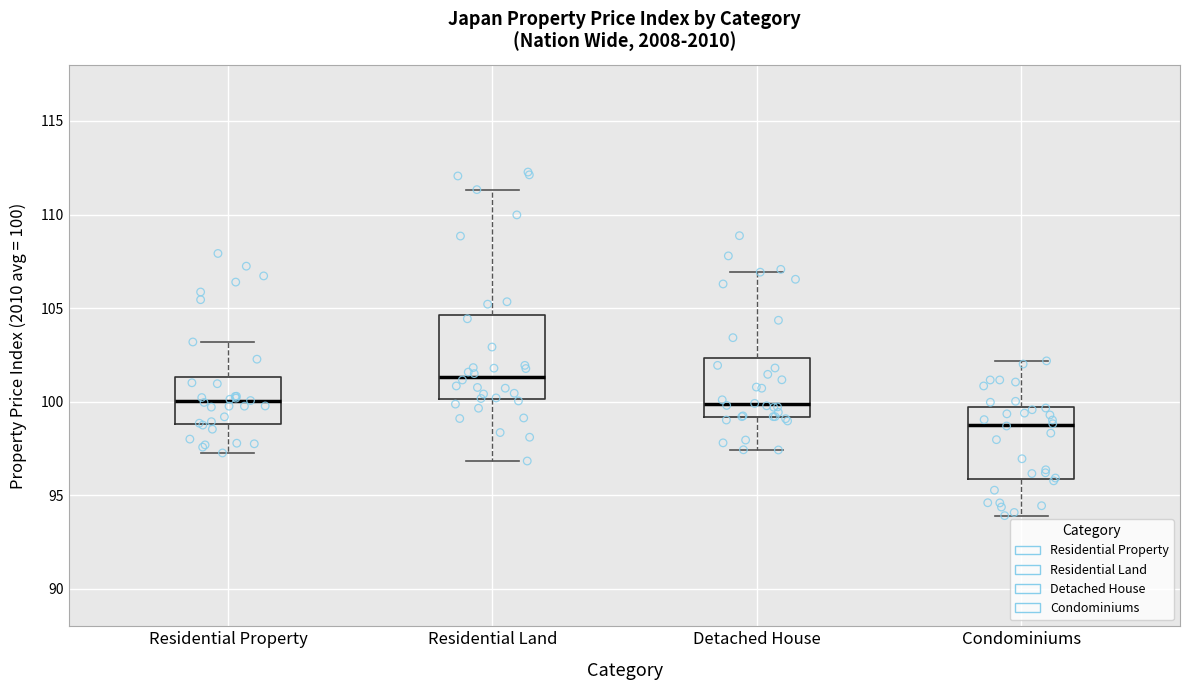

Which box is the tallest, from its lower edge to its upper edge?

Residential Land